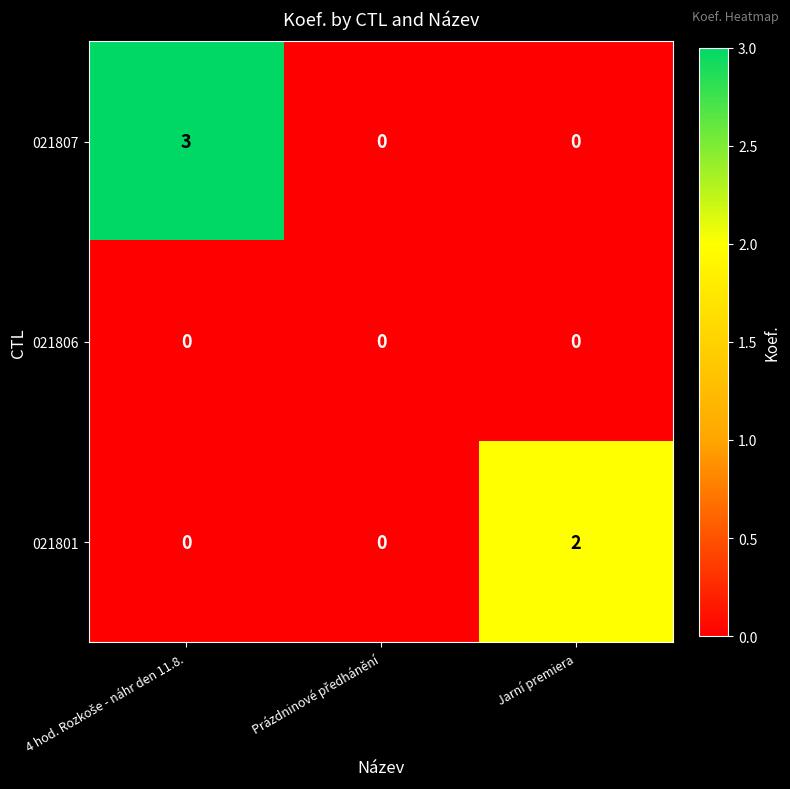

What is the highest value of the 021807 series?

3